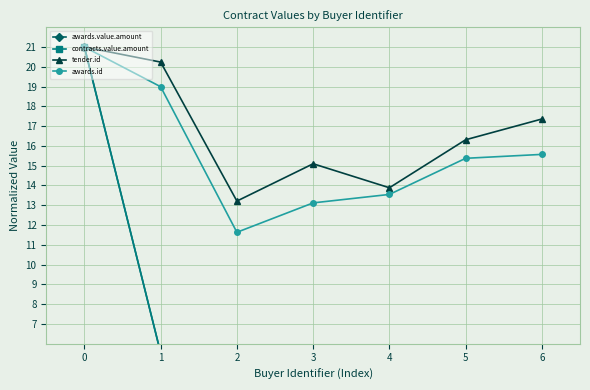

Does the chart have visible grid lines?

Yes